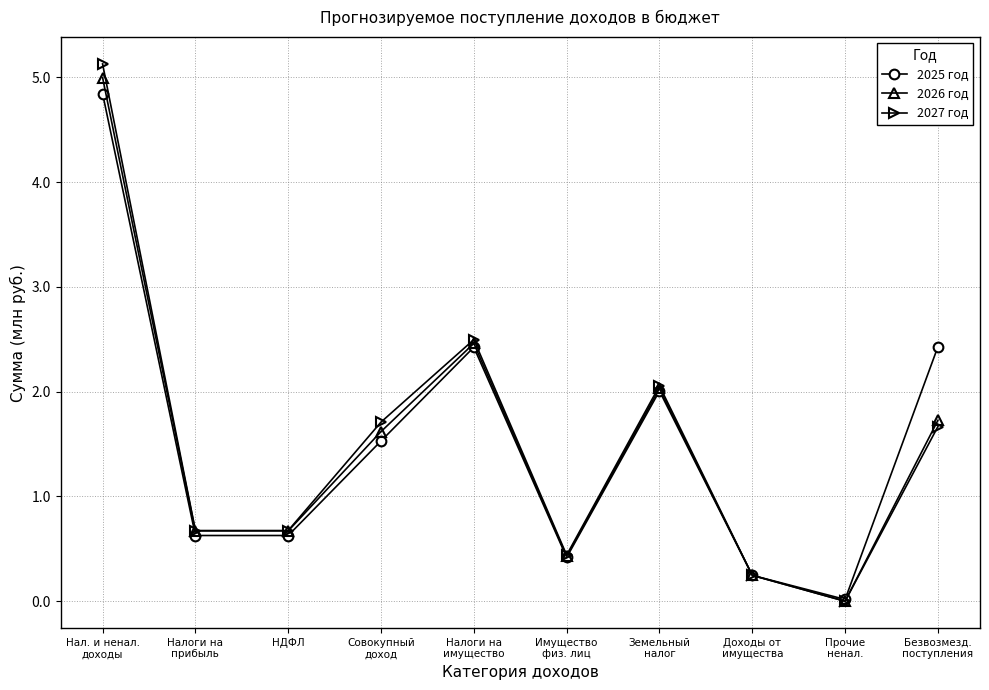

At how many categories does at least one series exceed 2?

4